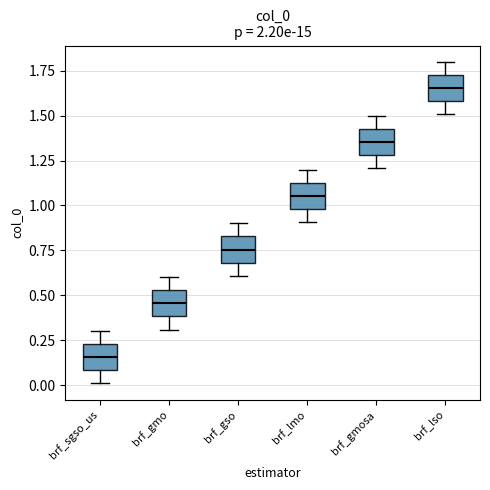

Reading left to right, transcribe this box plot: for each box, give where its median line is, the range the box spans, and where its two whiskers end, as read against the y-axis. The values are not printed on the chart, so give them approximately, as read against the axis.

brf_sgso_us: median 0.15, box 0.10 to 0.25, whiskers 0.00 to 0.30
brf_gmo: median 0.45, box 0.40 to 0.55, whiskers 0.30 to 0.60
brf_gso: median 0.75, box 0.70 to 0.85, whiskers 0.60 to 0.90
brf_lmo: median 1.05, box 1.00 to 1.15, whiskers 0.90 to 1.20
brf_gmosa: median 1.35, box 1.30 to 1.45, whiskers 1.20 to 1.50
brf_lso: median 1.65, box 1.60 to 1.75, whiskers 1.50 to 1.80